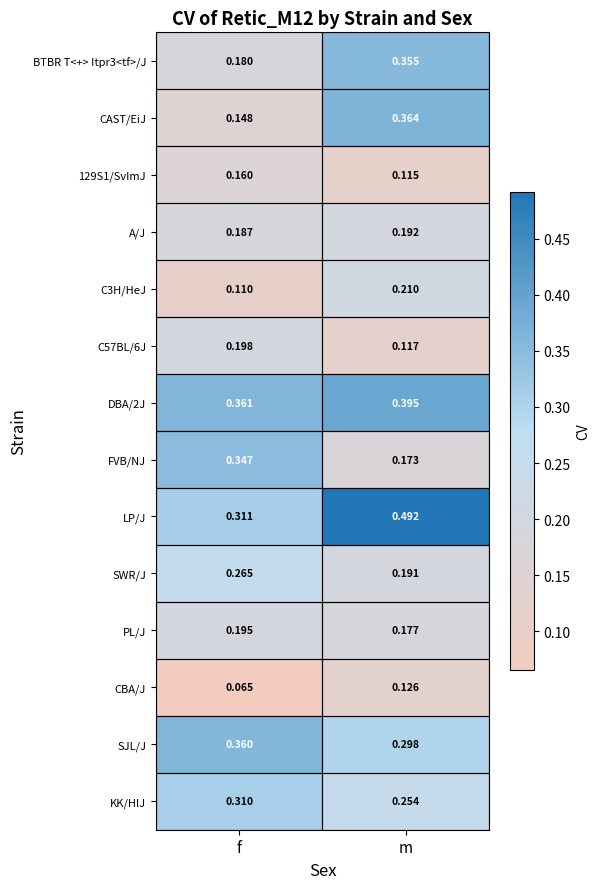

What is the total value across all series at m?

3.5